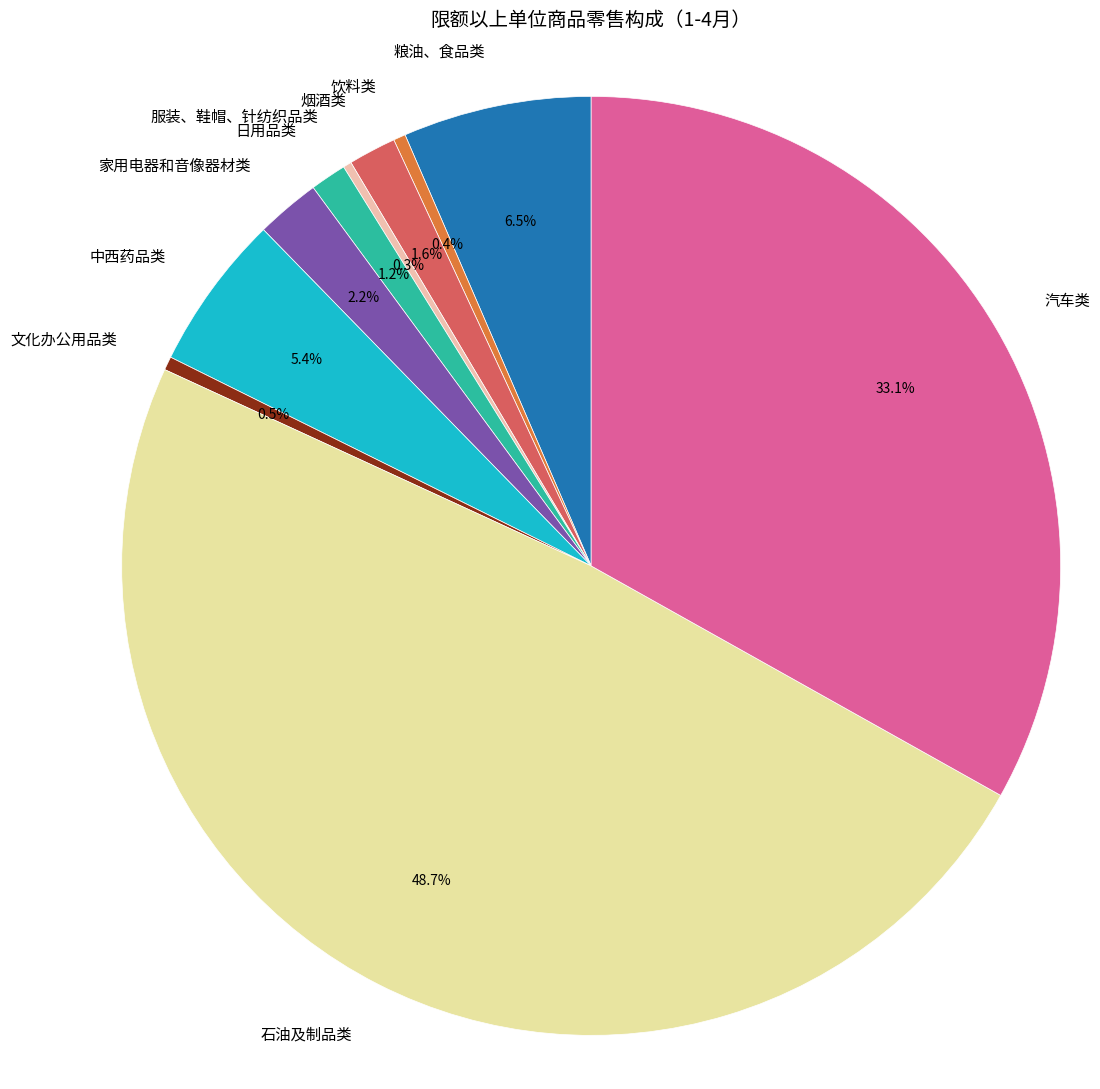

How many segments does this pie chart have?

10